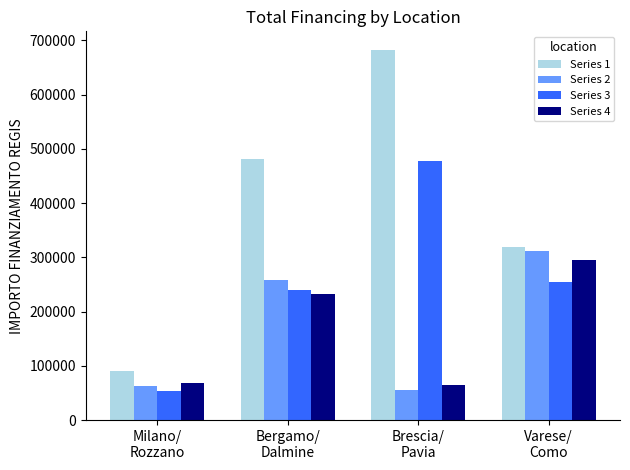

What is the total value across all series at Bergamo/
Dalmine?

1212118.1